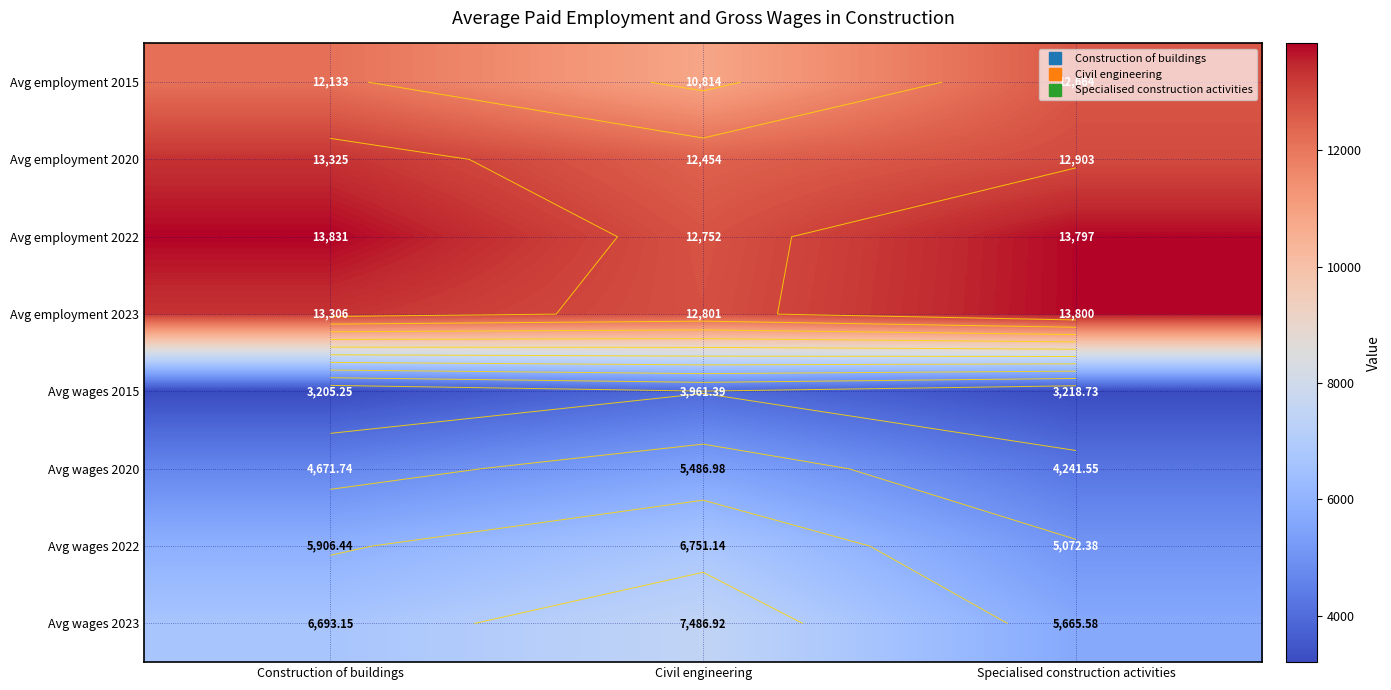

How many values in the Avg employment 2015 series exceed 12133?

1